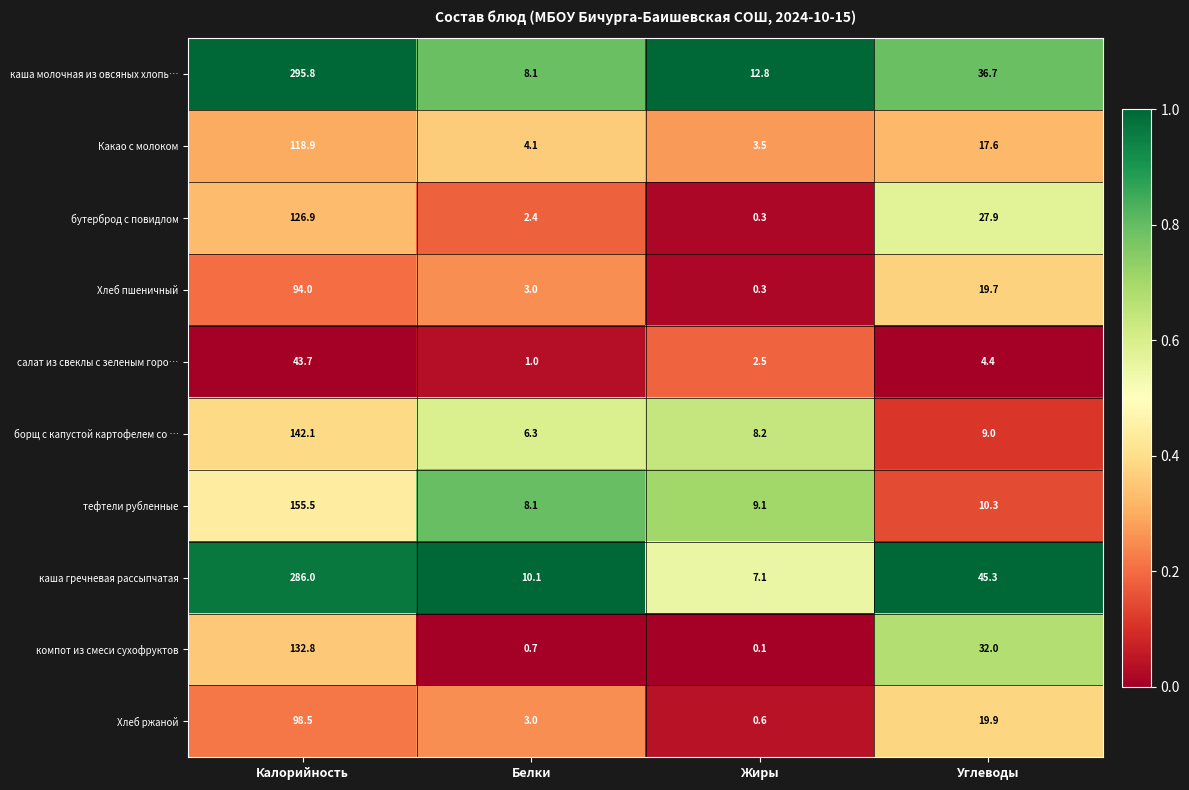

What is the difference between the maximum and minimum values in the салат из свеклы с зеленым горо… series?

42.7